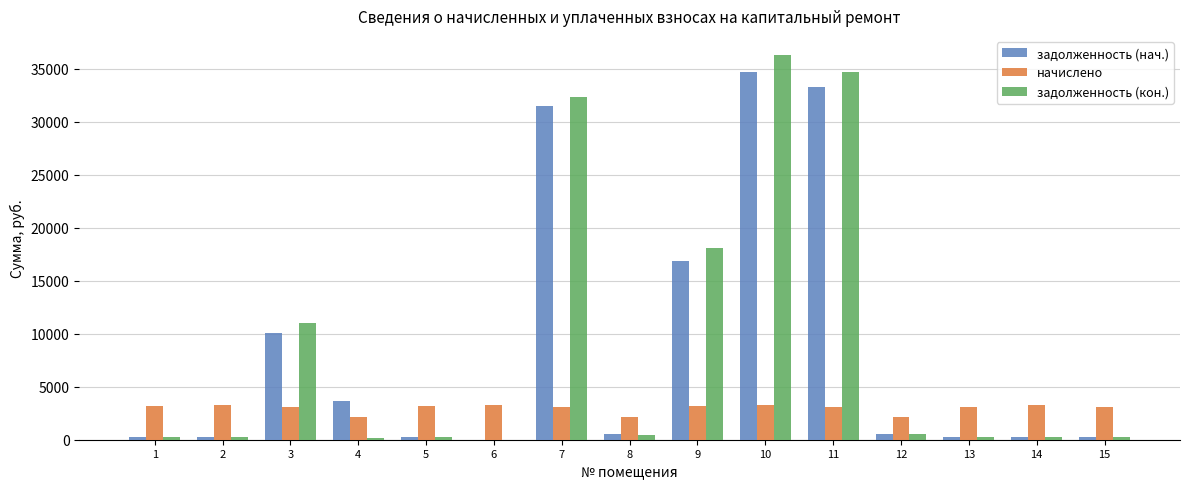

What is the average value of the начислено series?

2961.8